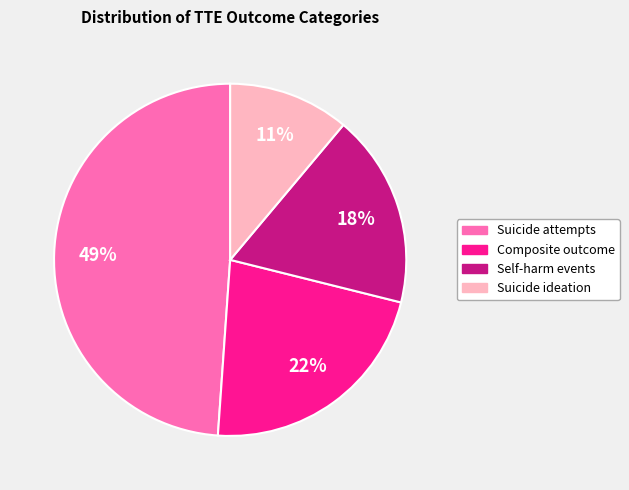

Between Self-harm events and Suicide attempts, which is larger?

Suicide attempts